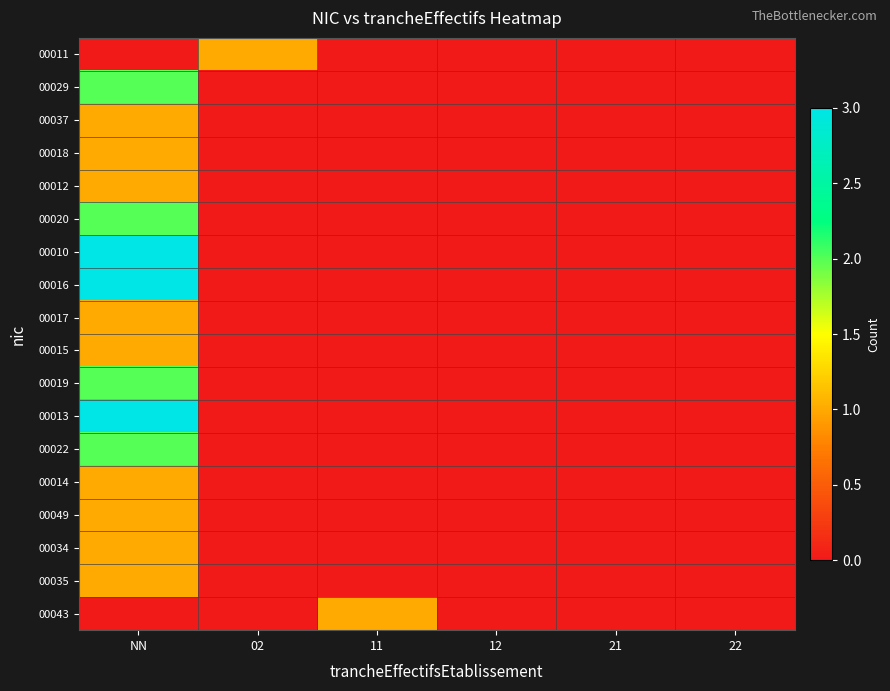

What is the total value across all series at 11?

1